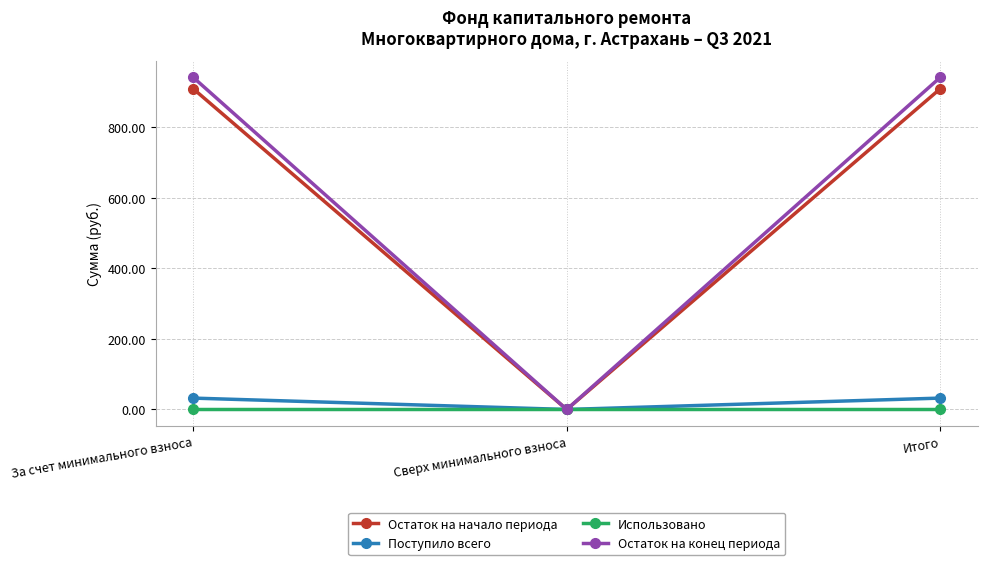

What is the difference between the maximum and minimum values in the Остаток на конец периода series?

941.0